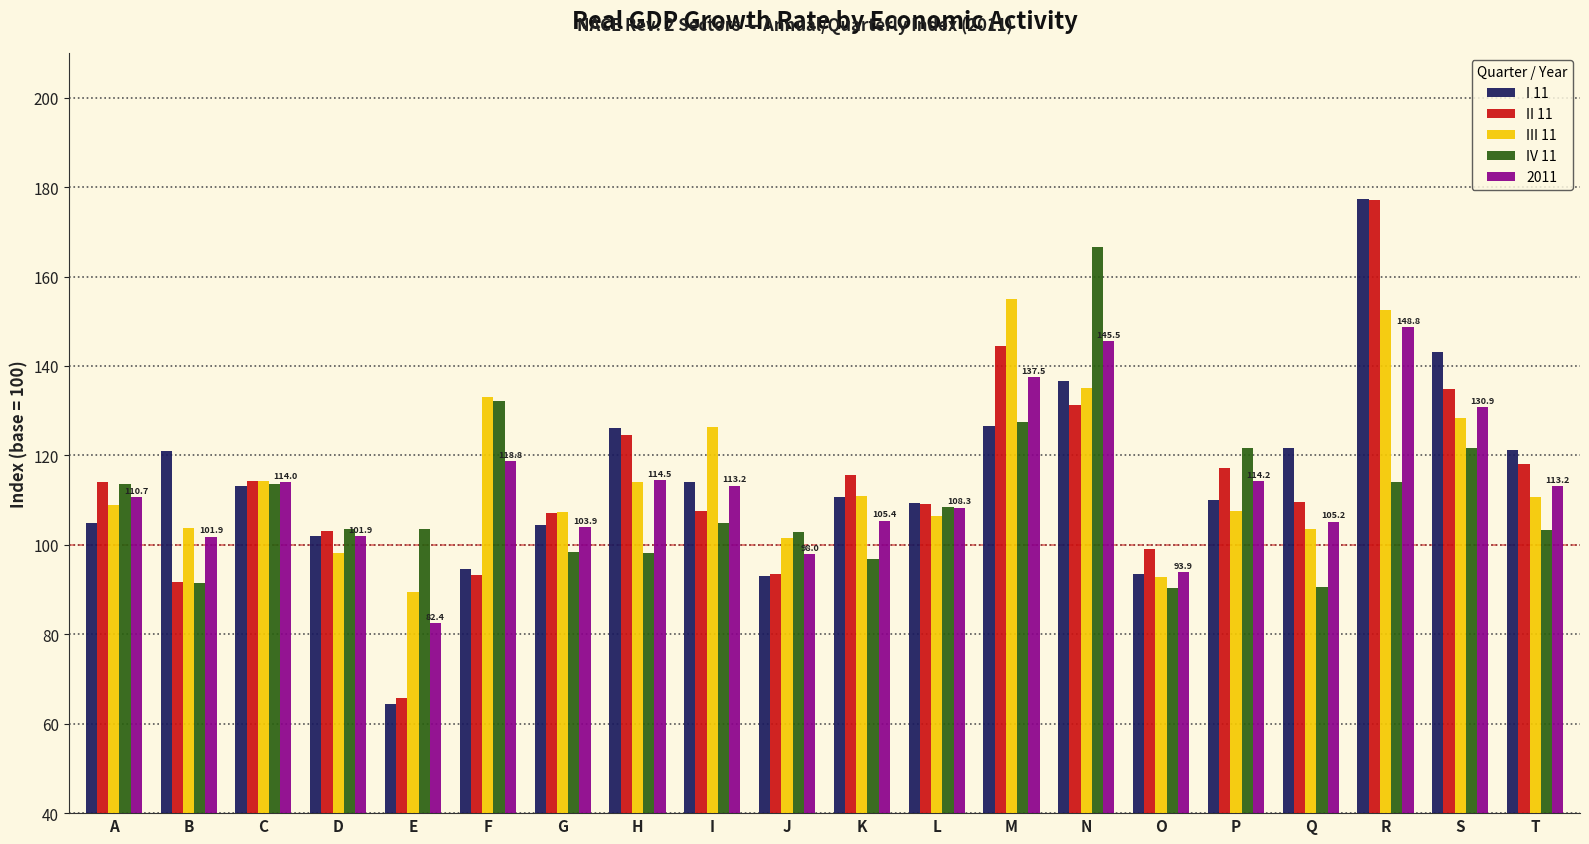

Between D and N, which series saw the biggest shift?

IV 11